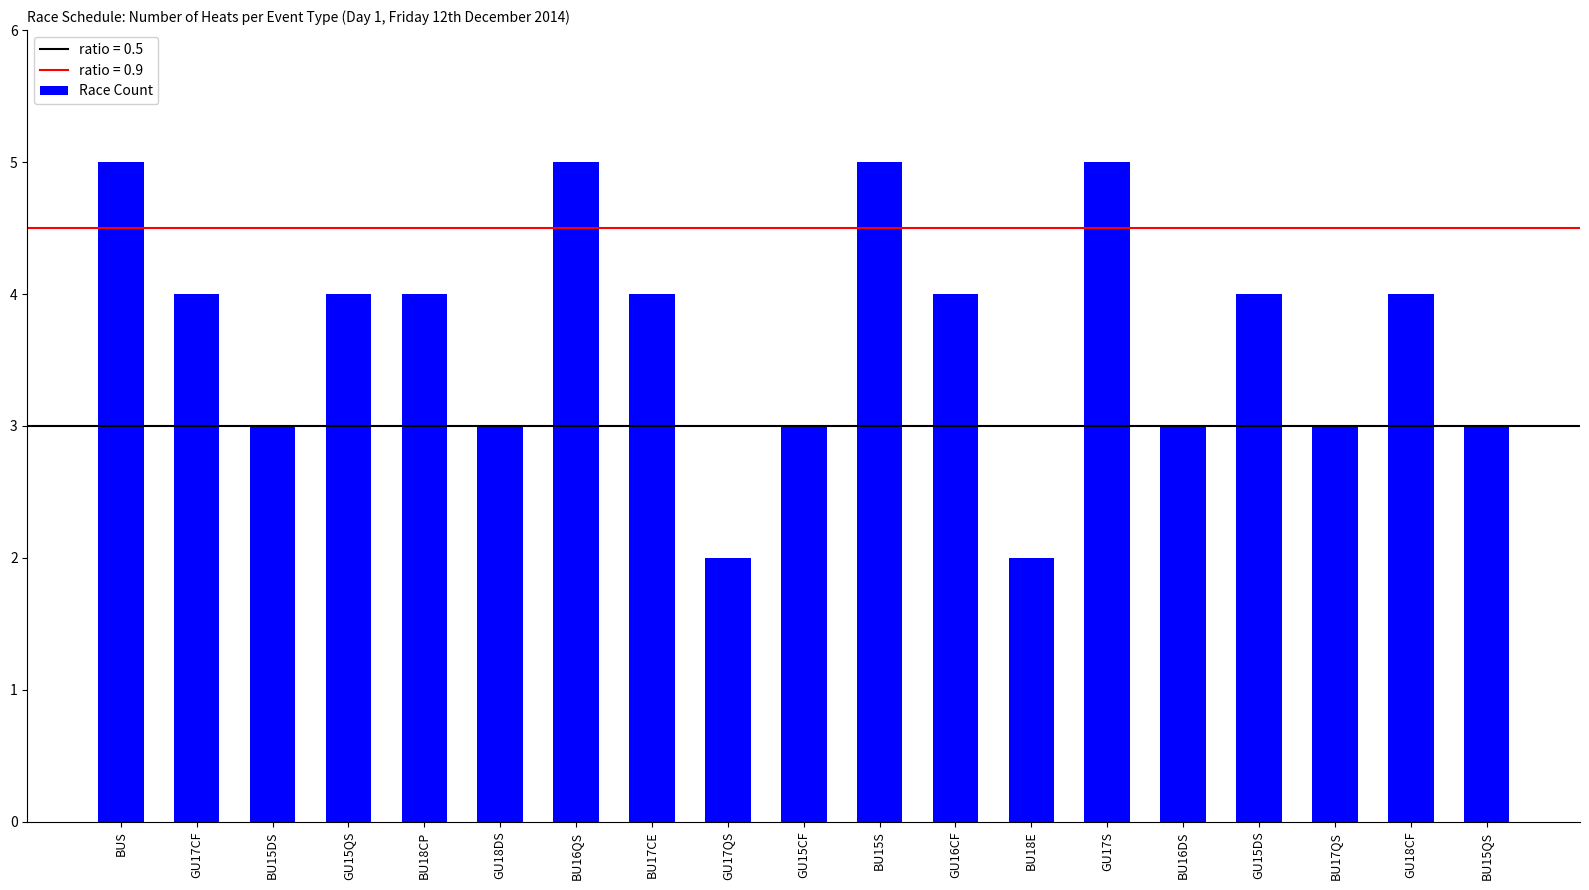

What is the average value?

4